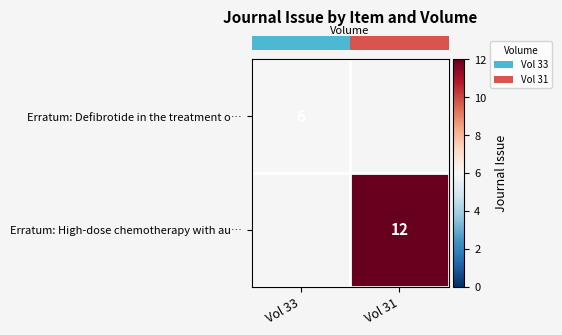

The row_0 series shows 8.3 at Vol 33. True or false?

False